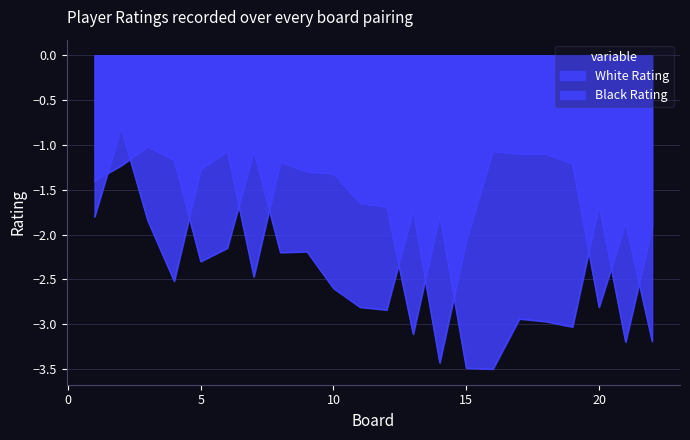

Rank the series by their average value, from highest to lowest.

Black Rating, White Rating